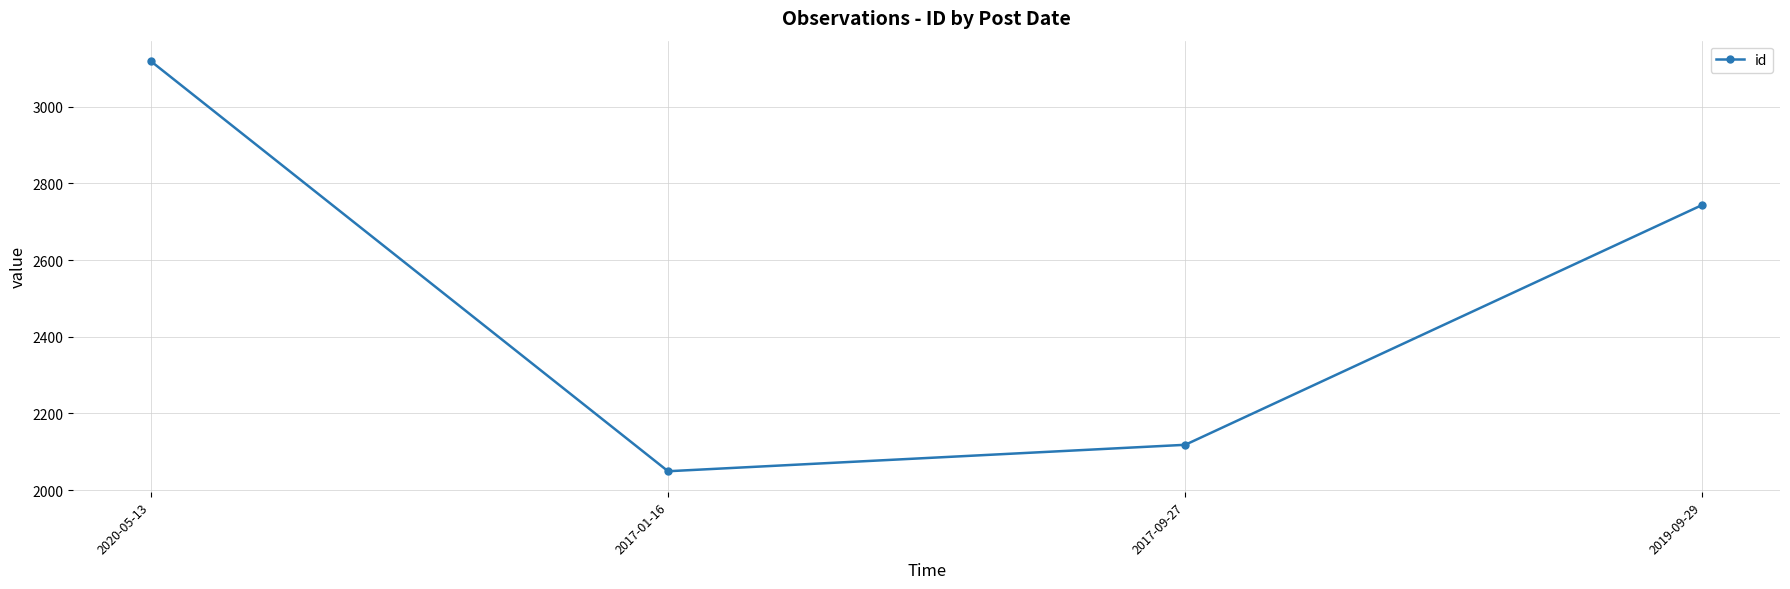

At which category does the data reach its first local valley?

2017-01-16